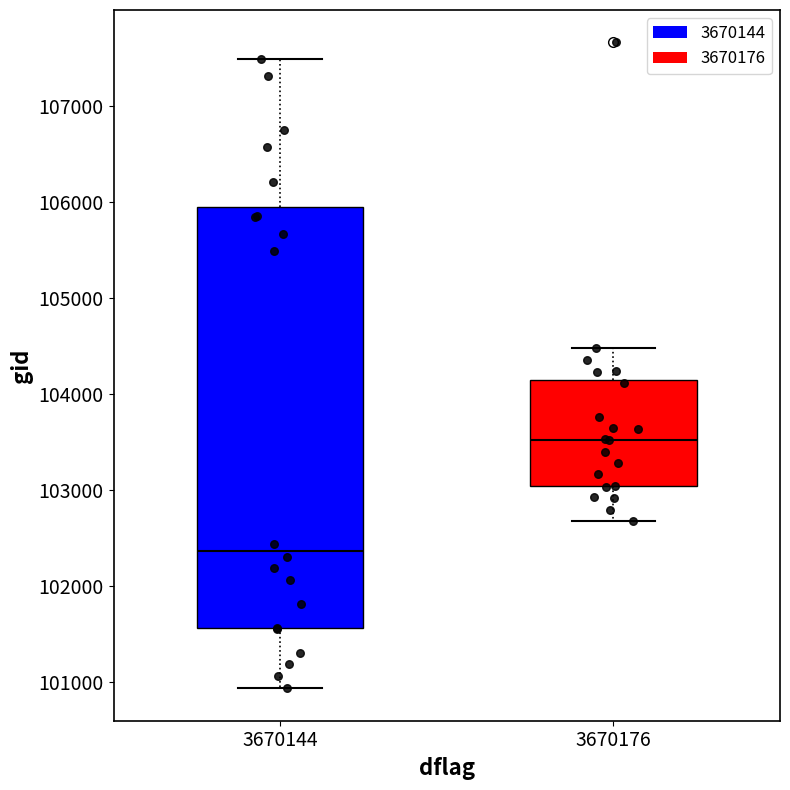

Reading left to right, read every box against the y-axis: the position of its median line, the range the box covers, and the ends of its whiskers. The values are not printed on the chart, so give them approximately, as read against the axis.

3670144: median 102400, box 101600 to 105900, whiskers 100900 to 107500
3670176: median 103500, box 103000 to 104100, whiskers 102700 to 104500